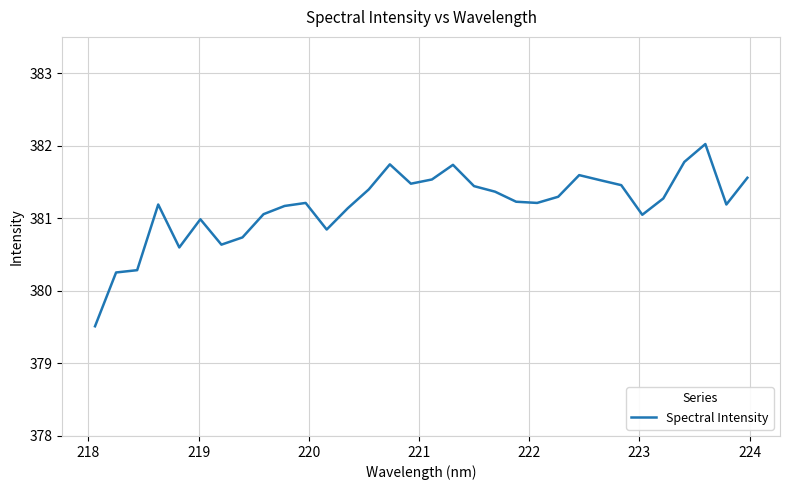

What is the maximum value shown in the chart?

382.0